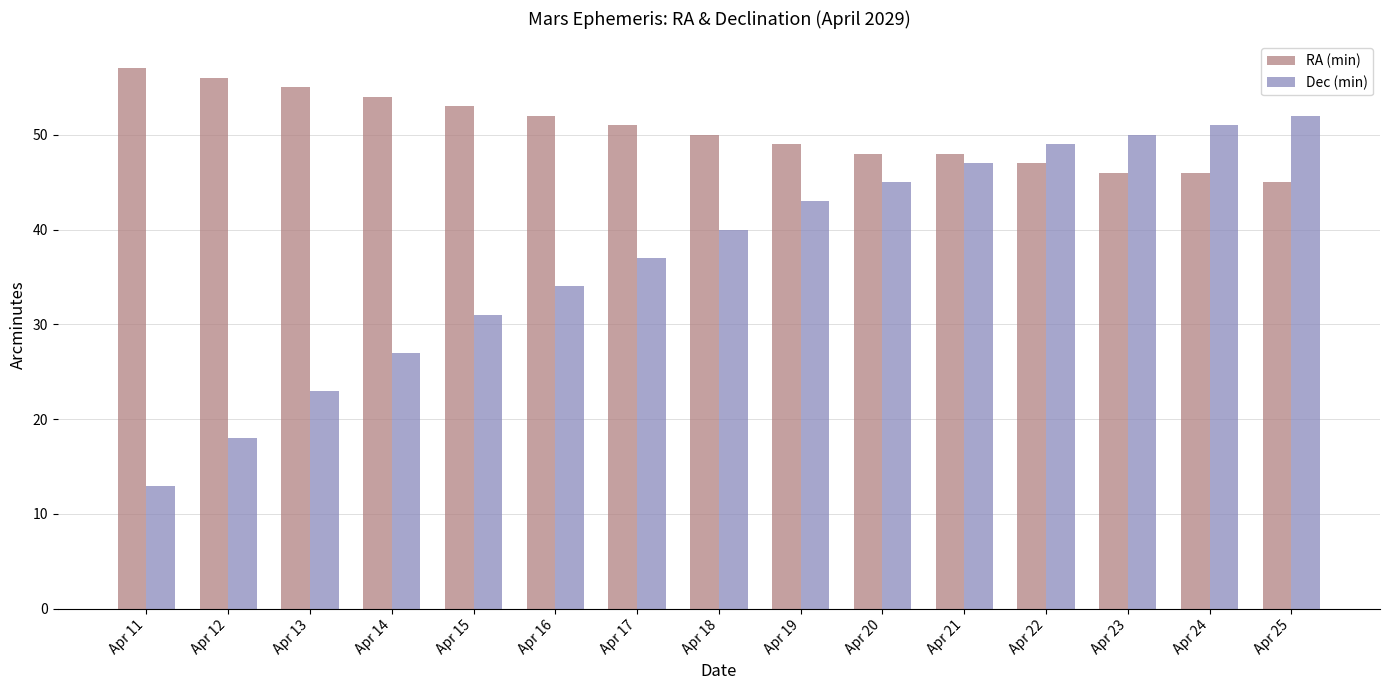

What are all the series names shown in the legend?

RA (min), Dec (min)